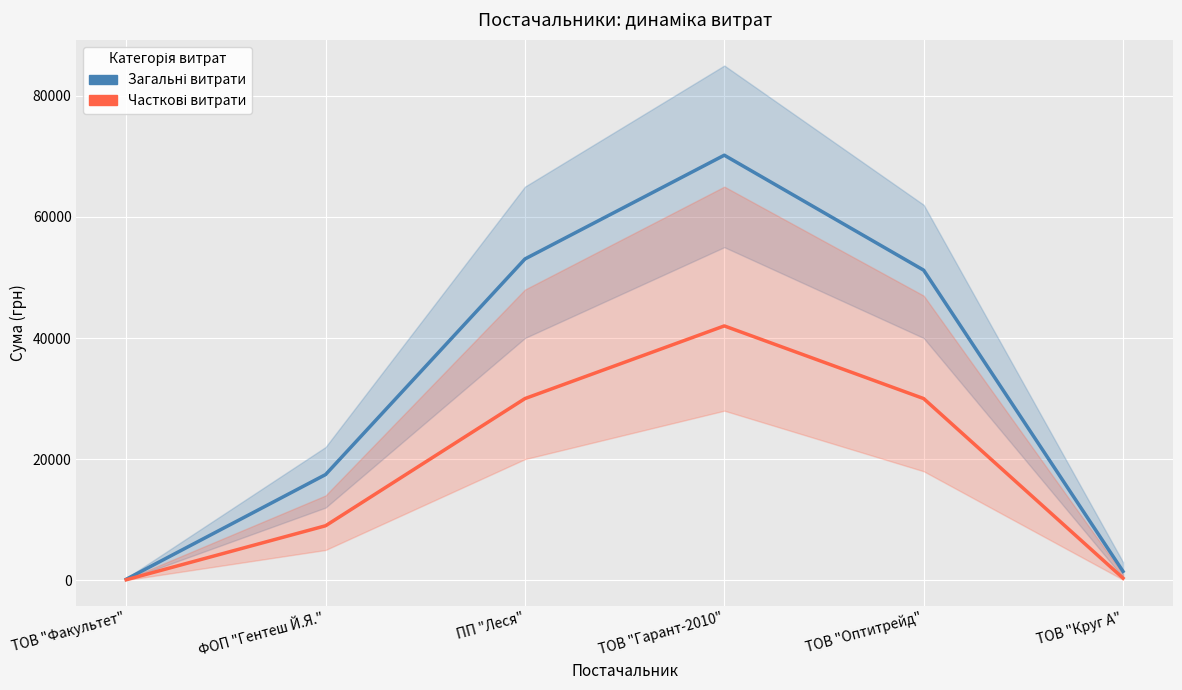

Which category has the highest value in the Часткові витрати series?

ТОВ "Гарант-2010"